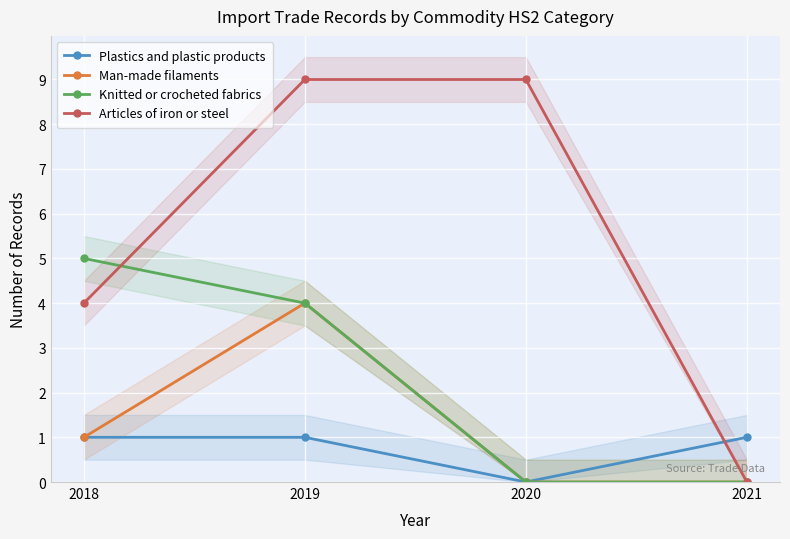

Between which two adjacent categories do Knitted or crocheted fabrics and Articles of iron or steel first intersect?

2018 and 2019